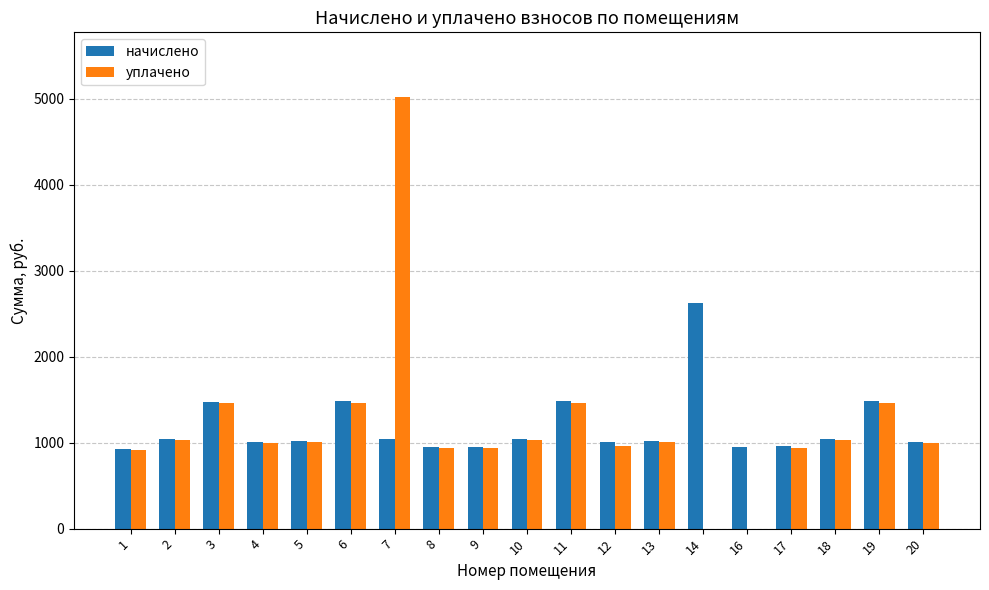

How many data points in начислено are above 1019?

10